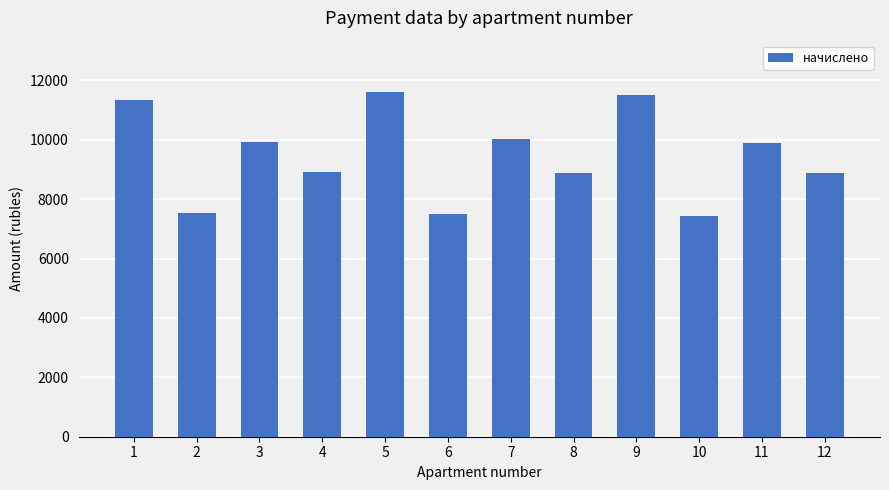

Approximately how many times larger is the value at 11 compared to 5?

0.9